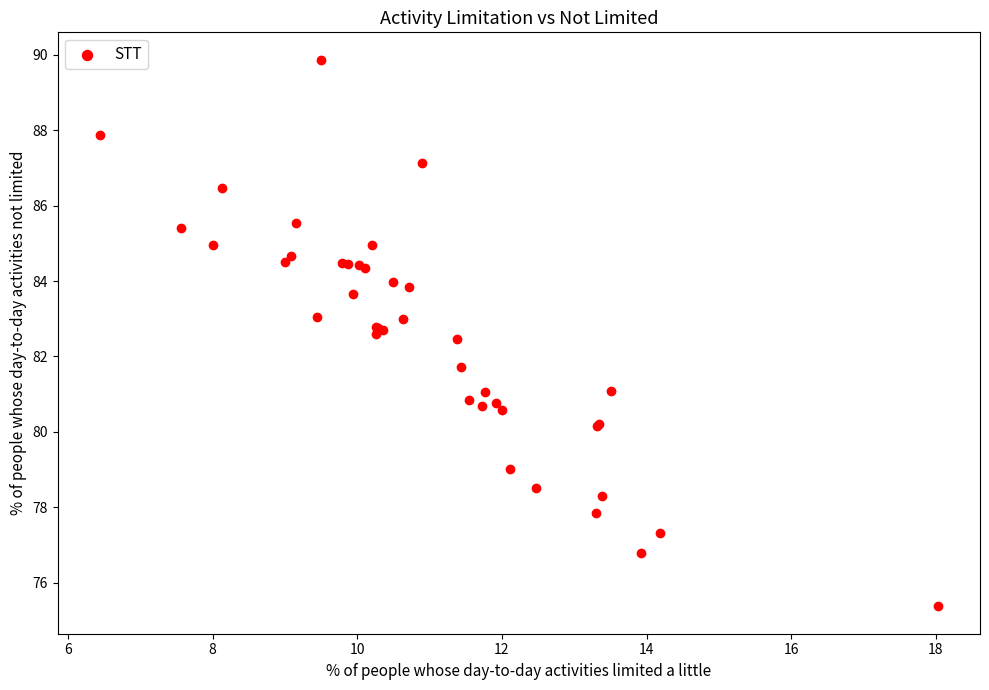

What Y value in the scatter plot is closest to 82?

81.7